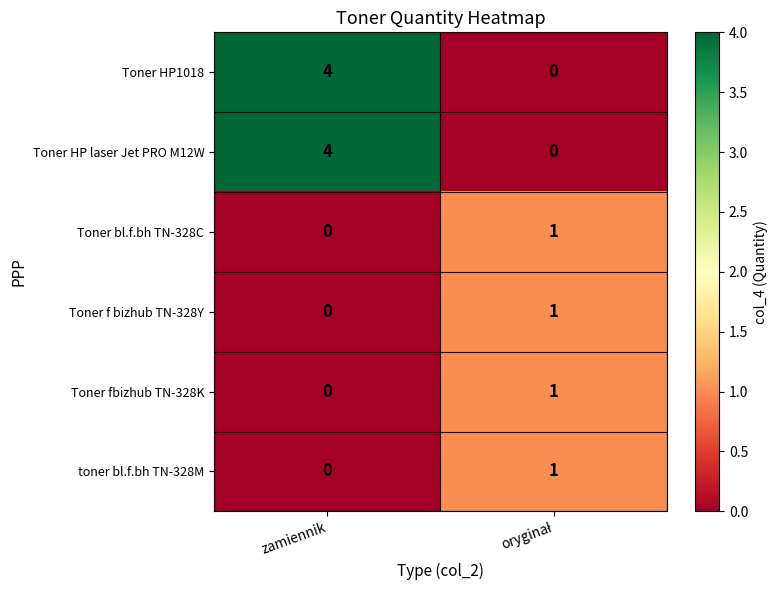

Where is toner bl.f.bh TN-328M nearest to the value 0?

zamiennik